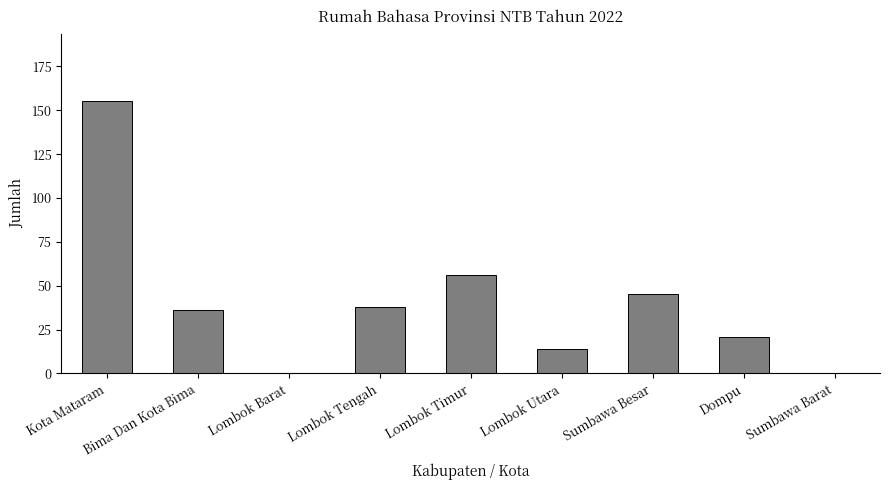

Are the bars horizontal?

No